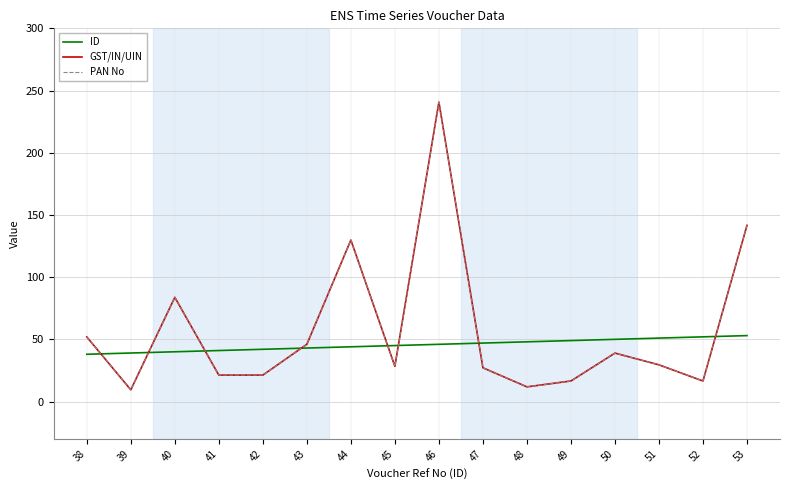

True or false: ID has a value of 58.0 at 42.

False